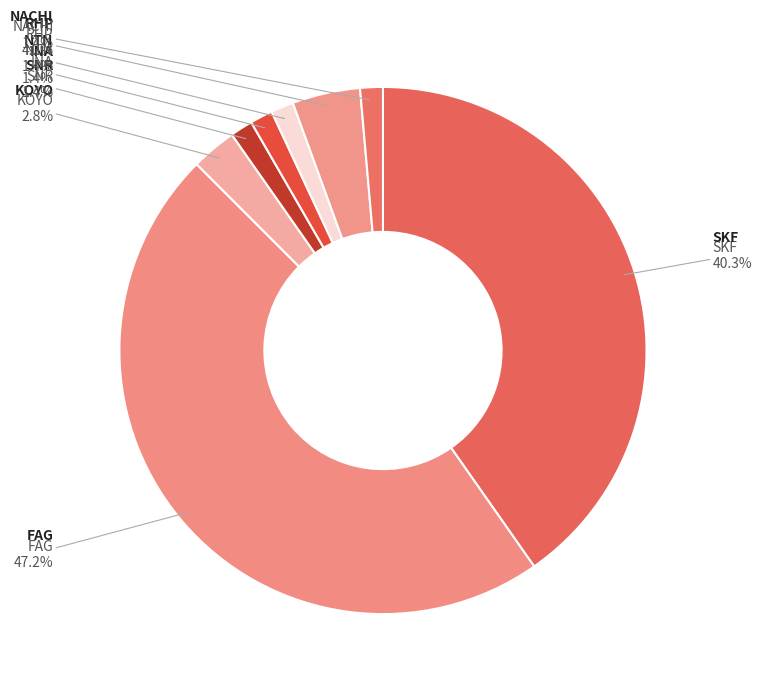

Count the number of slices in the pie.

8